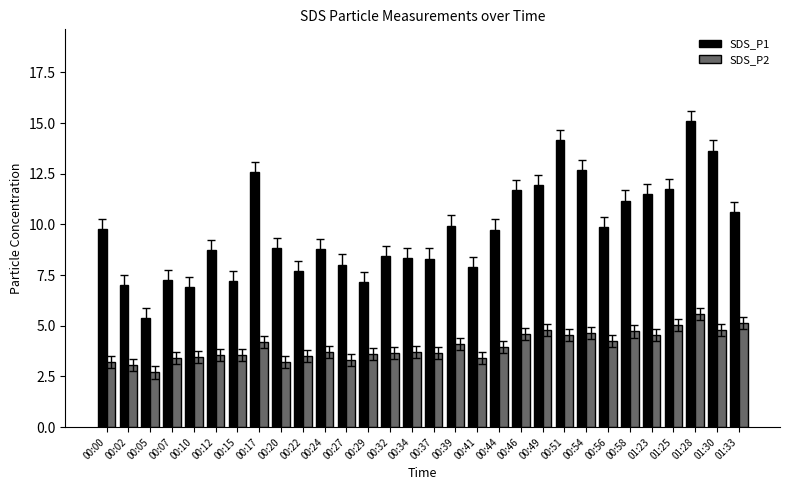

Is the value of SDS_P1 at 01:33 greater than the value of SDS_P2 at 00:49?

Yes